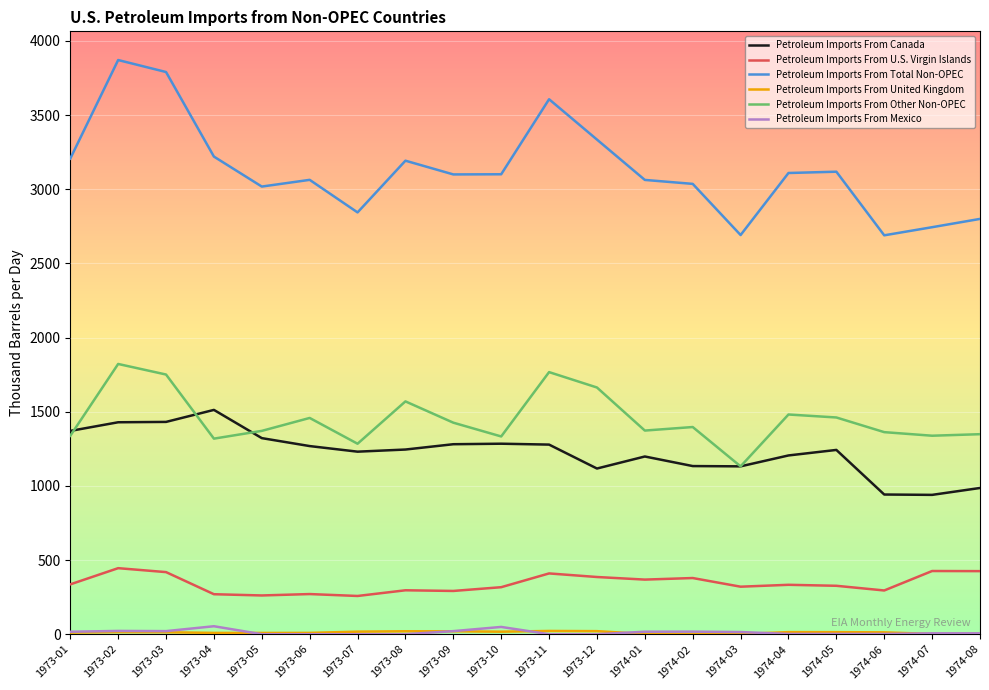

Which series has the largest total across all categories?

Petroleum Imports From Total Non-OPEC